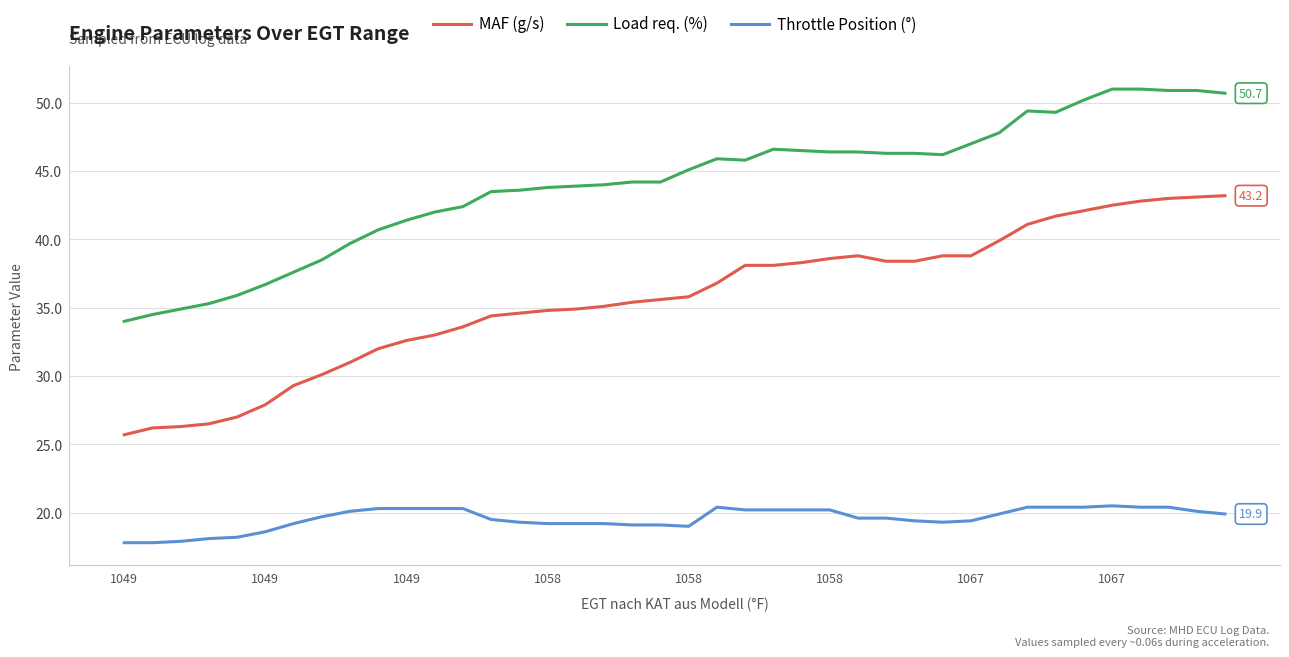

What is the minimum value shown in the chart?

17.8